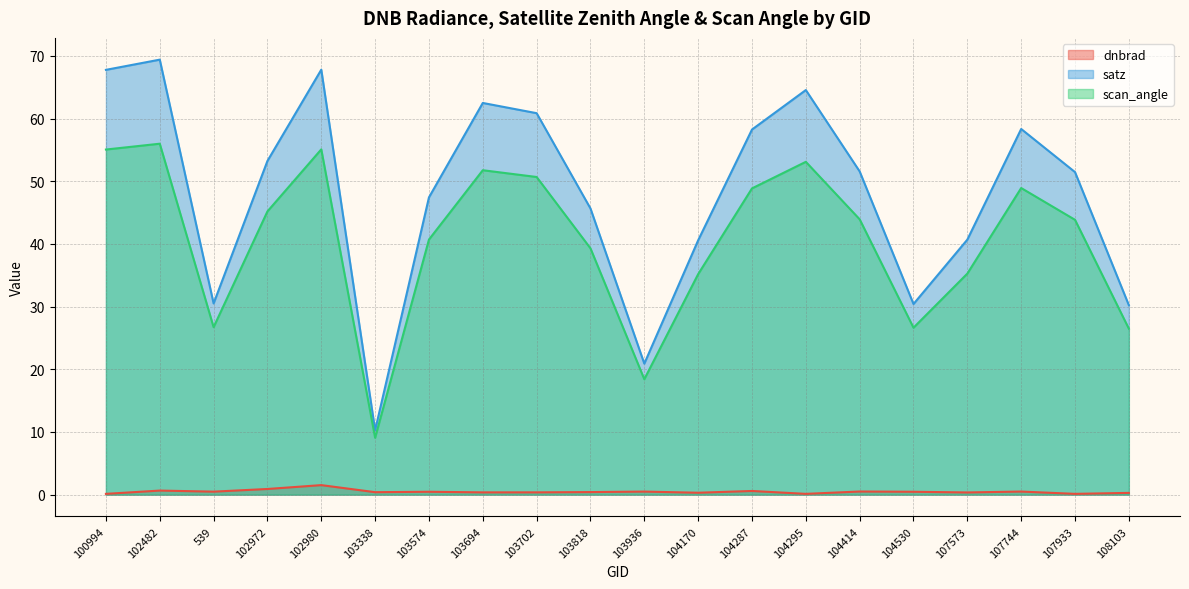

Is the value of scan_angle at 107573 greater than the value of dnbrad at 102972?

Yes